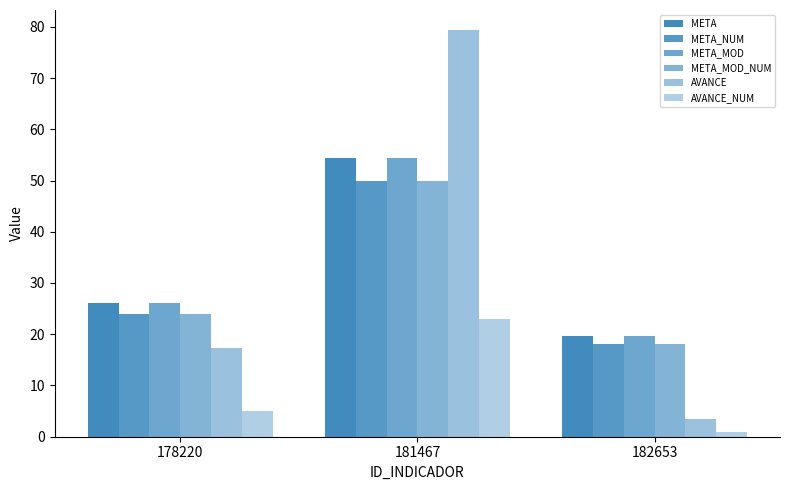

What is the approximate value of META_MOD at 182653?

19.6